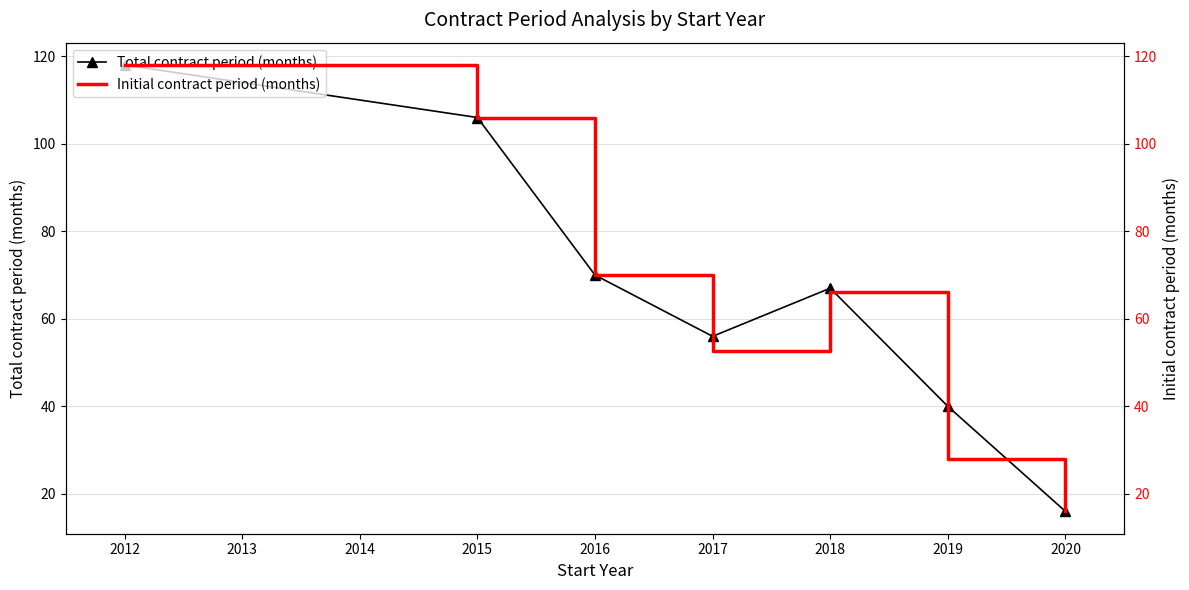

In Initial contract period (months), how many points are higher than both neighbors (excluding endpoints)?

1